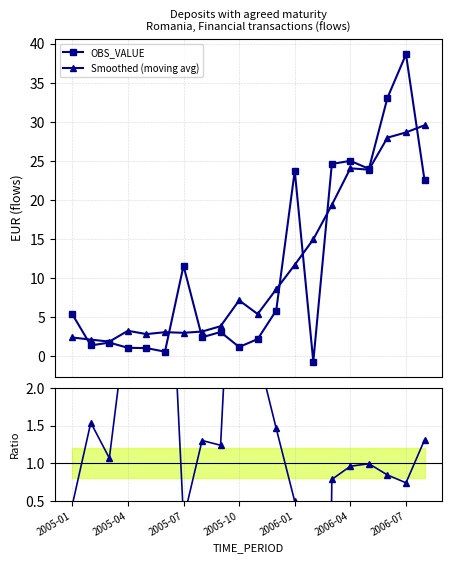

What is the highest value of the Smoothed (moving avg) series?

29.6